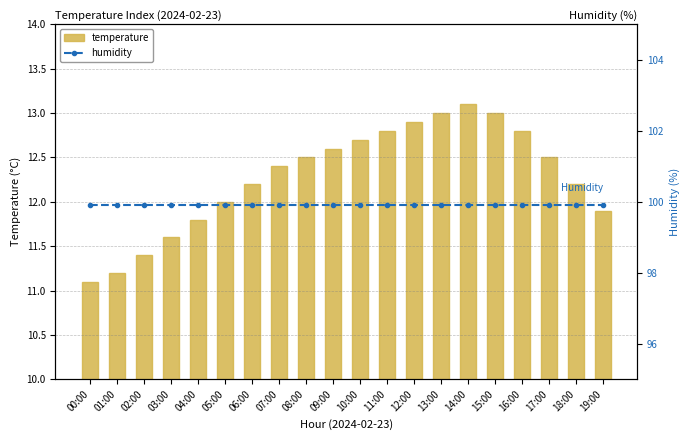

Which series has the largest total across all categories?

humidity